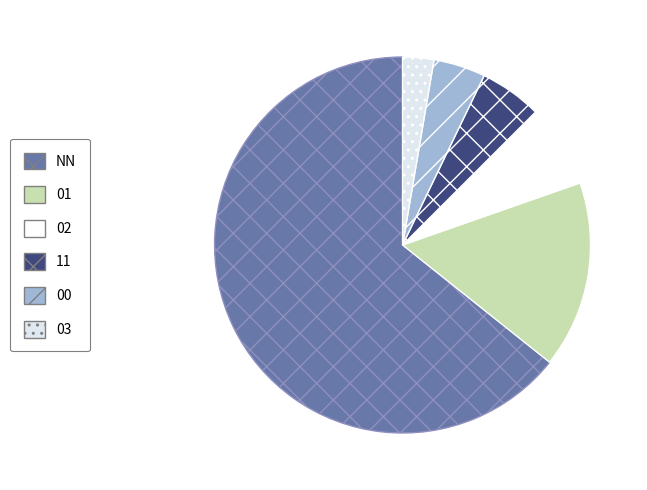

Does 03 represent more than half of the total?

No